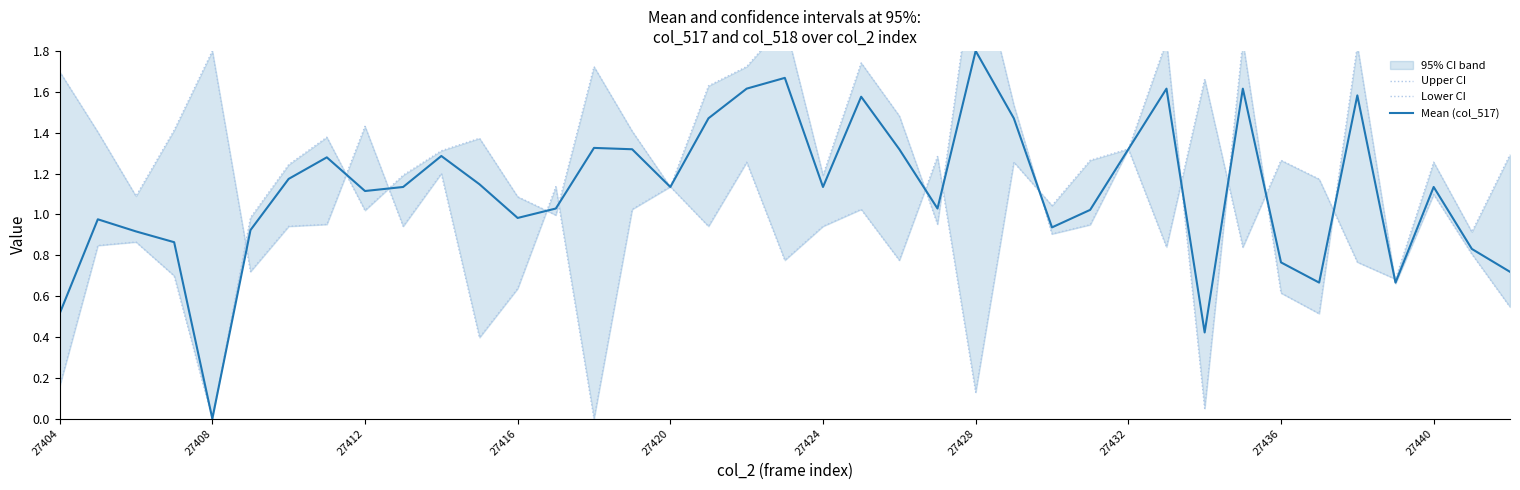

How many distinct data groups are displayed?

3